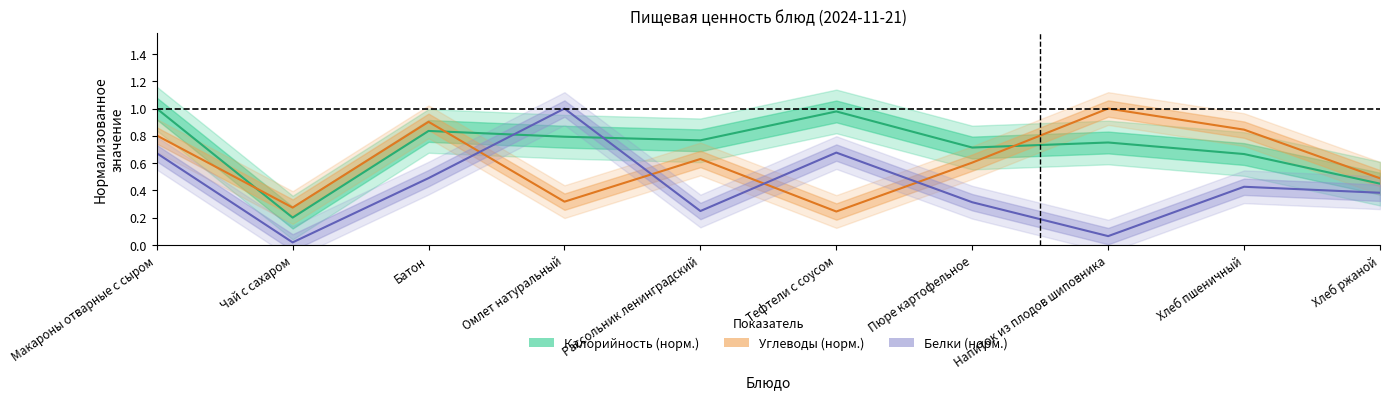

At which category does the chart reach its peak across all series?

Макароны отварные с сыром